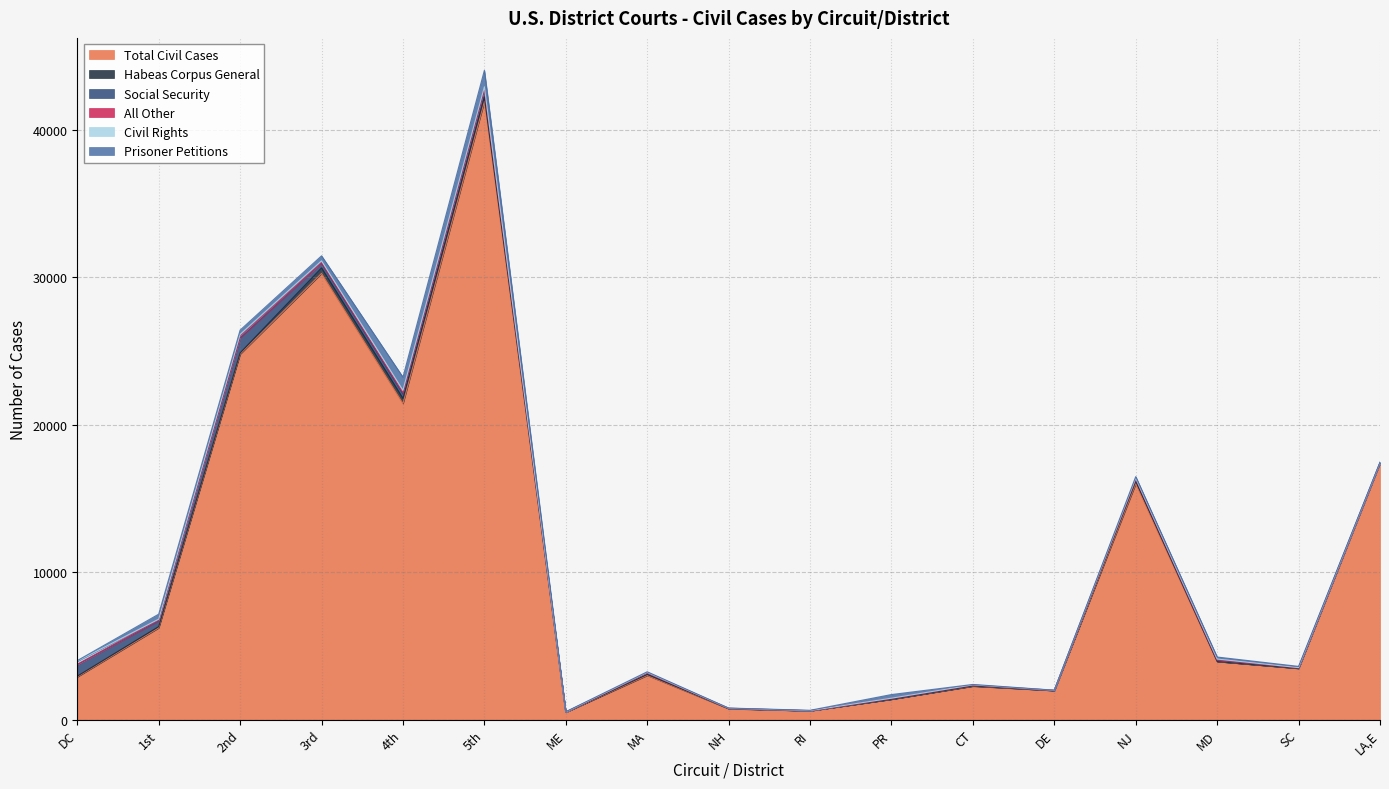

List the series in order of their peak value, highest first.

Total Civil Cases, Prisoner Petitions, Social Security, Habeas Corpus General, Civil Rights, All Other